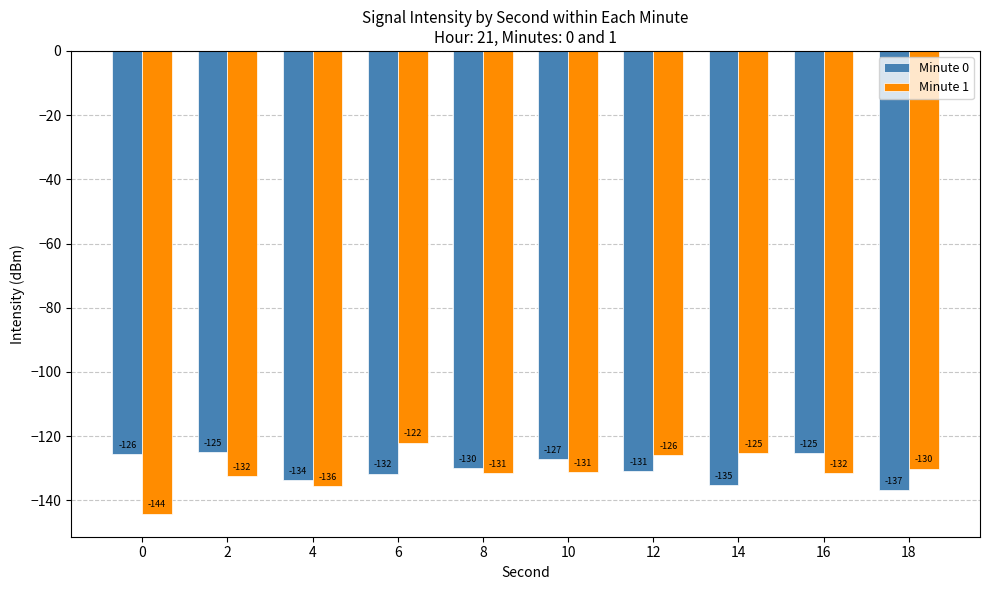

What is the value of the Minute 1 bar at the 5th from the left?

-131.5